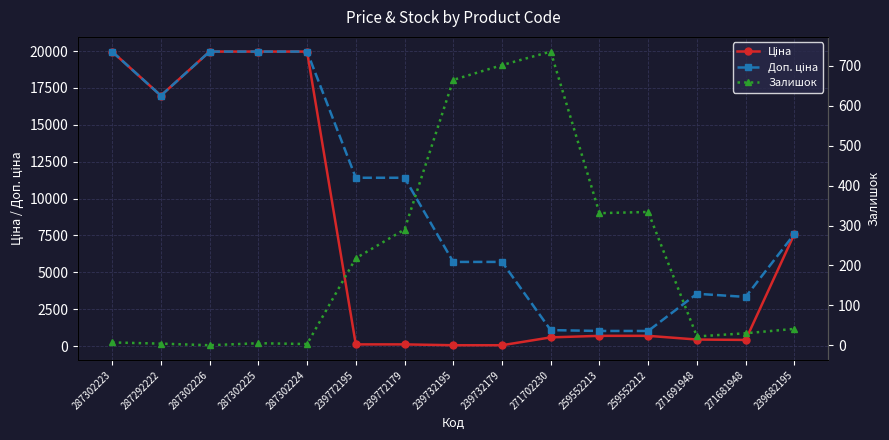

Rank the series by their maximum value, from lowest to highest.

Залишок, Ціна, Доп. ціна